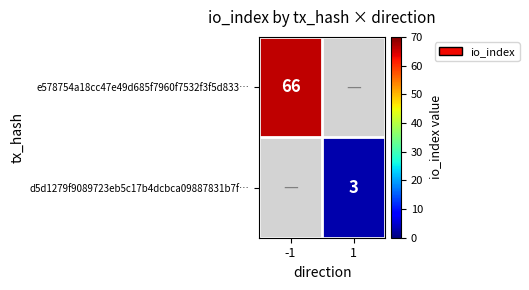

Is the value of e578754a18cc47e49d685f7960f7532f3f5d833… at -1 greater than the value of d5d1279f9089723eb5c17b4dcbca09887831b7f… at 1?

Yes